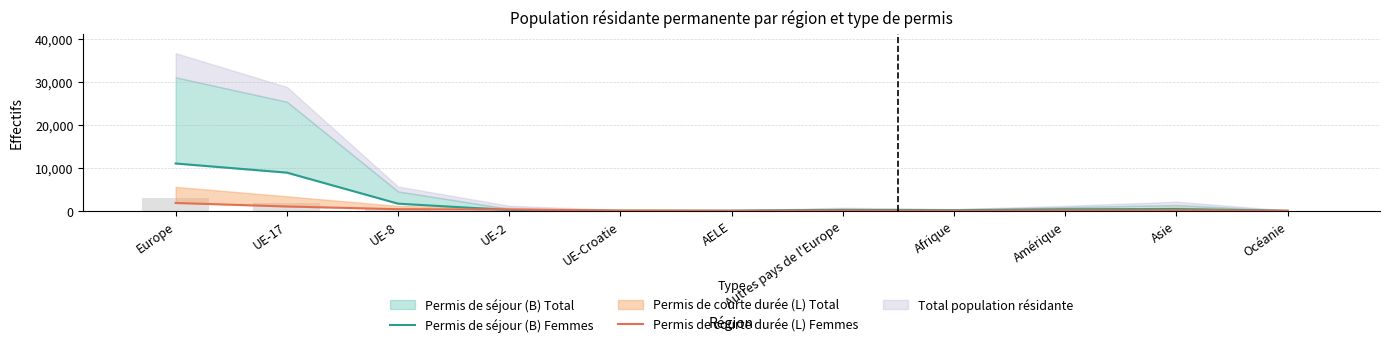

How many groups of bars are there?

11